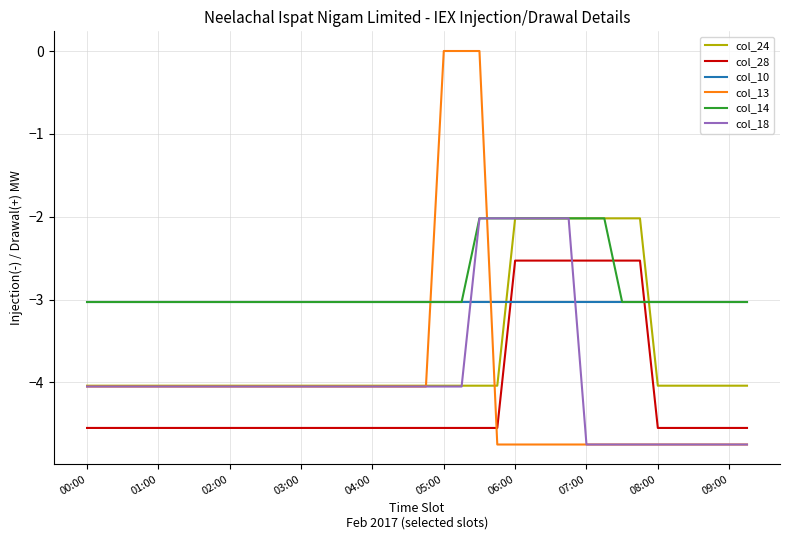

Which series ends up on top after the final intersection of col_18 and col_10?

col_10